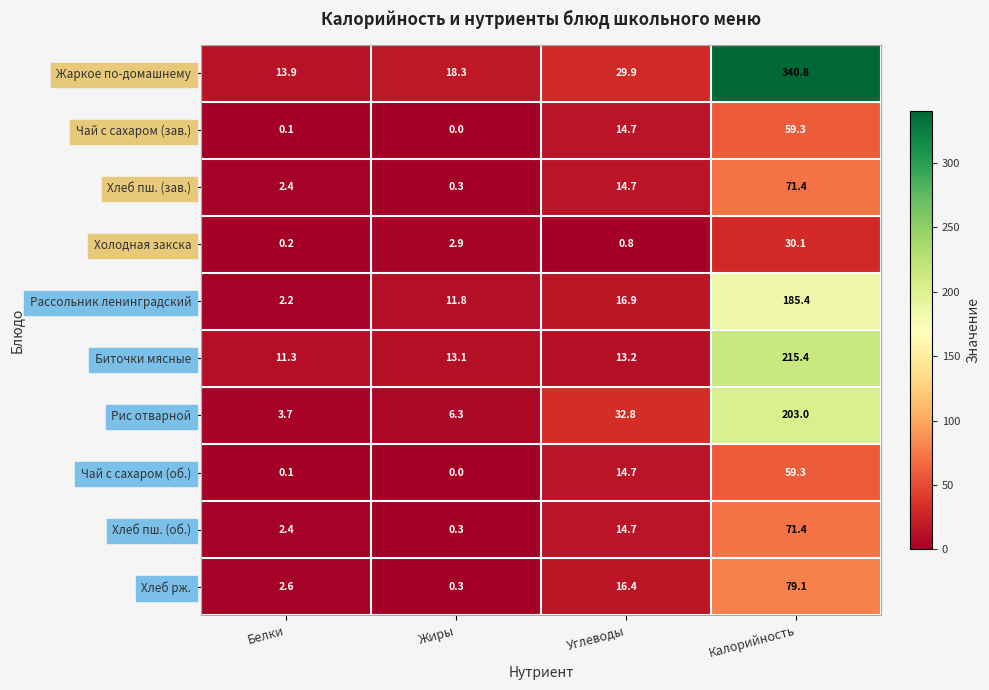

How many data points does each series have?

4